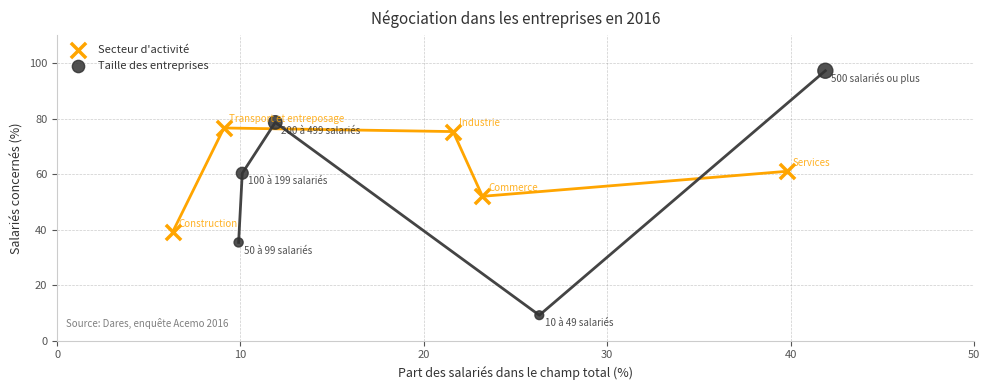

What are all the series names shown in the legend?

Secteur d'activité, Taille des entreprises